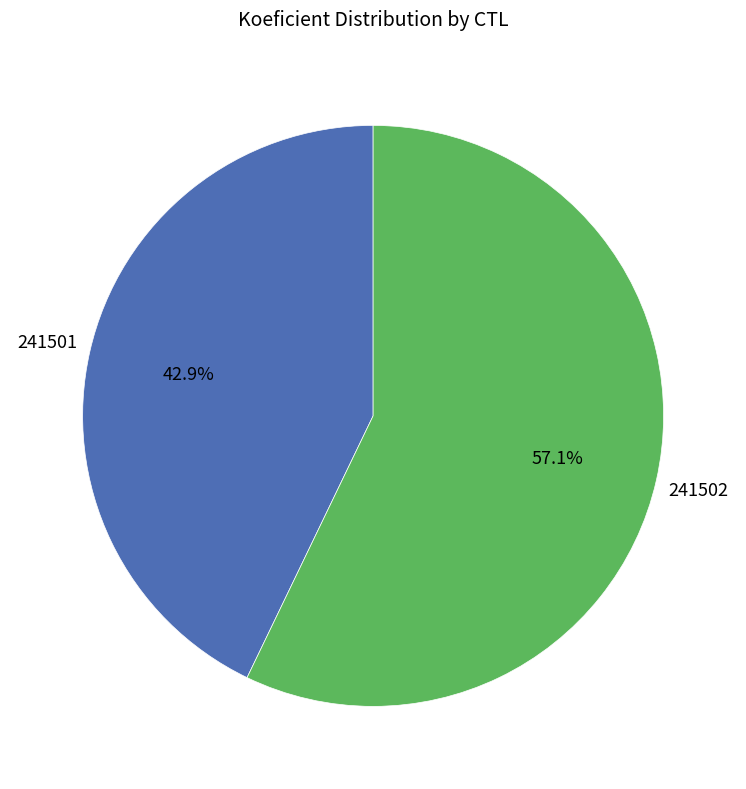

How many segments does this pie chart have?

2